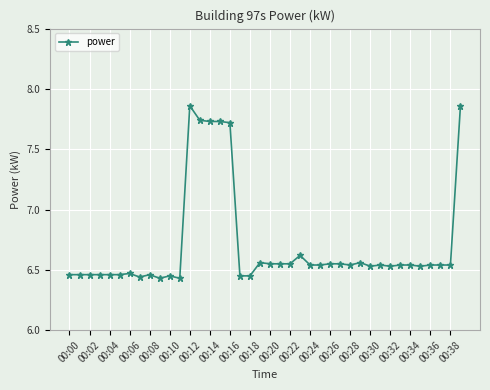

What is the difference between the maximum and minimum values?

1.4